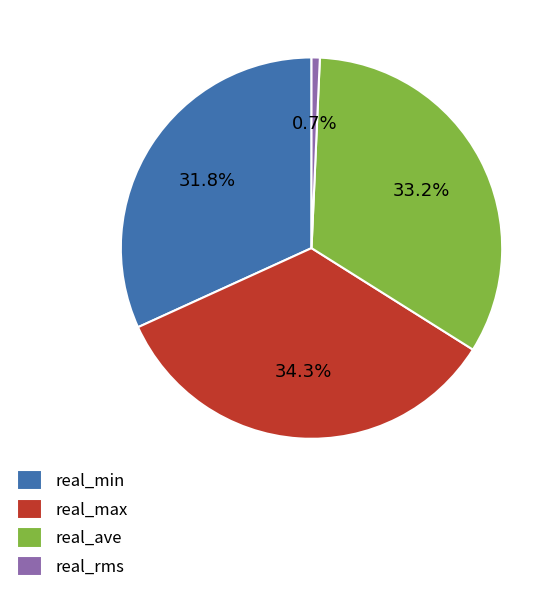

Approximately how many times larger is the value at real_min compared to real_ave?

1.0